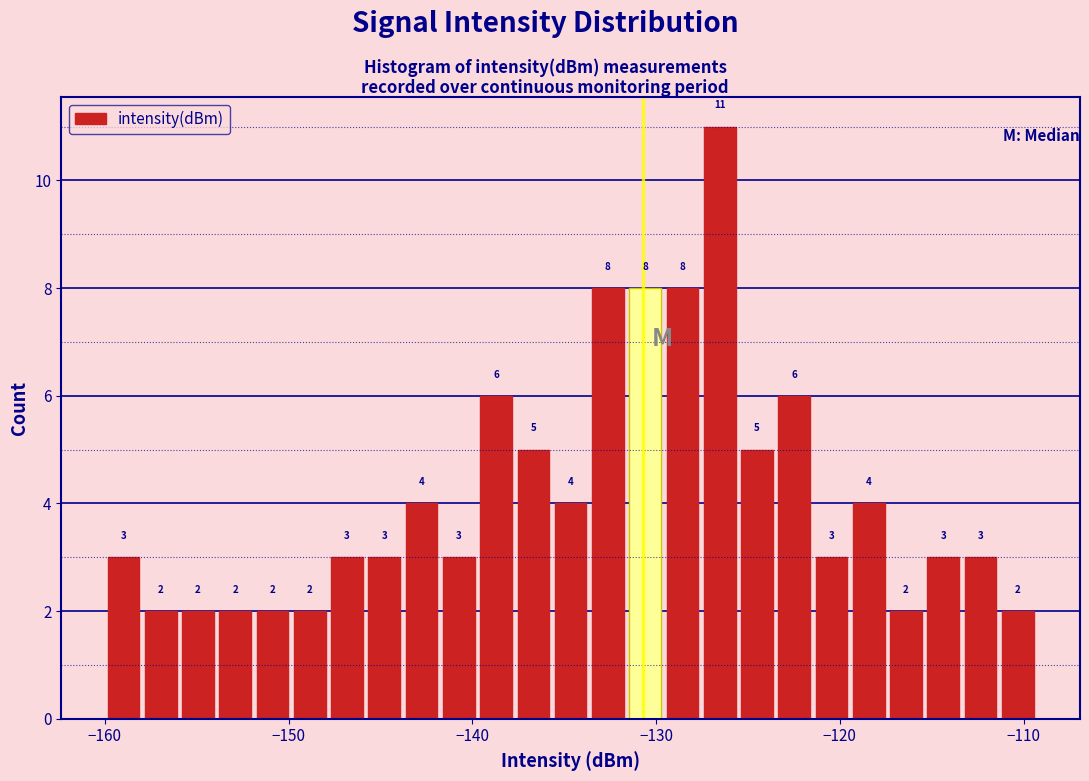

Read against the x-axis, roughly where is the centre of the tallest bar?

-127